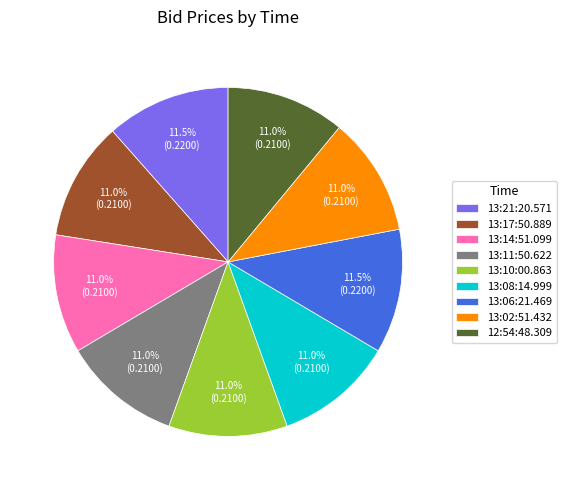

To the nearest percent, what is the combined percentage of 13:08:14.999 and 13:17:50.889?

22%